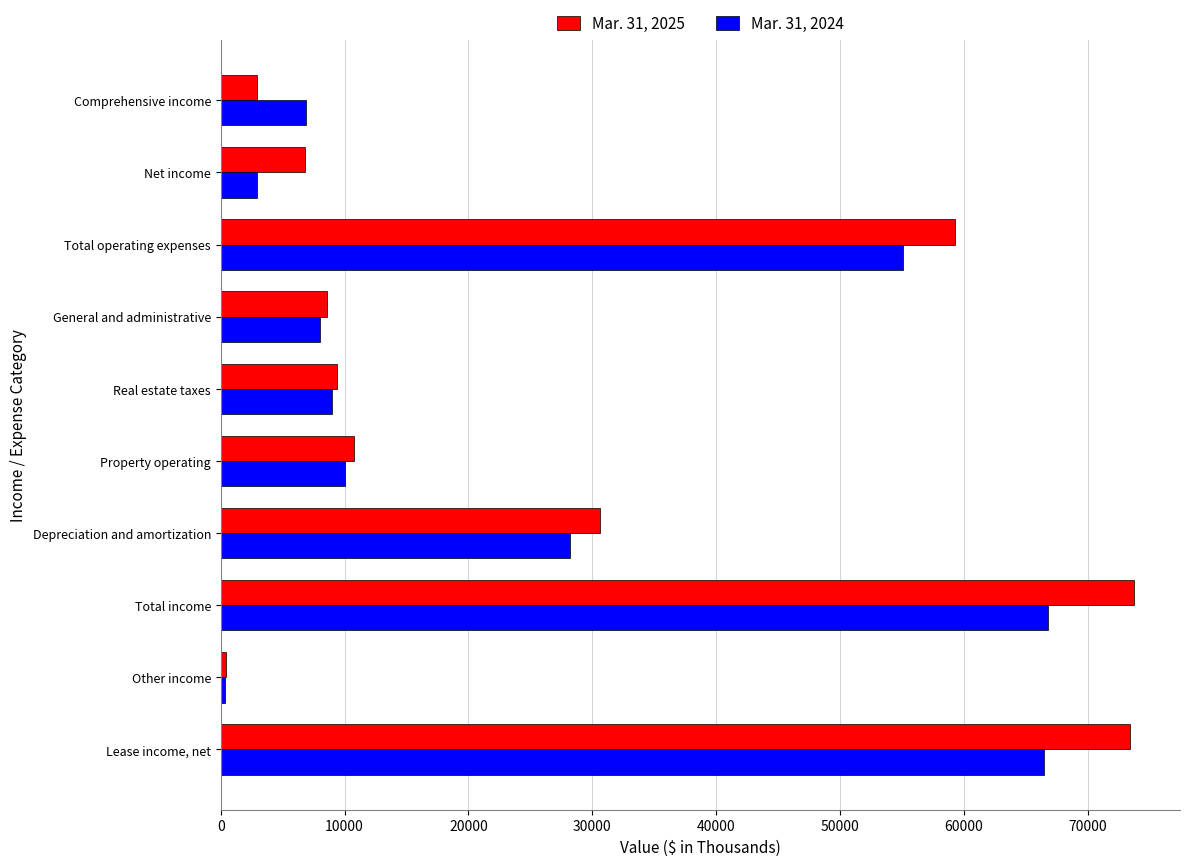

Which label corresponds to the smallest value in the chart?

Other income